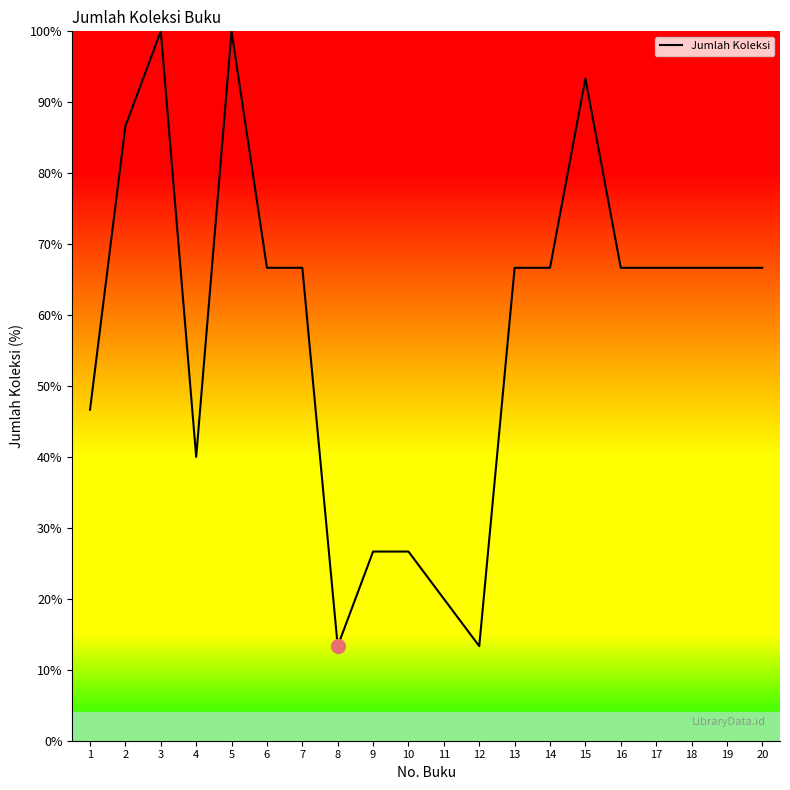

What is the difference between the maximum and minimum values?

86.7